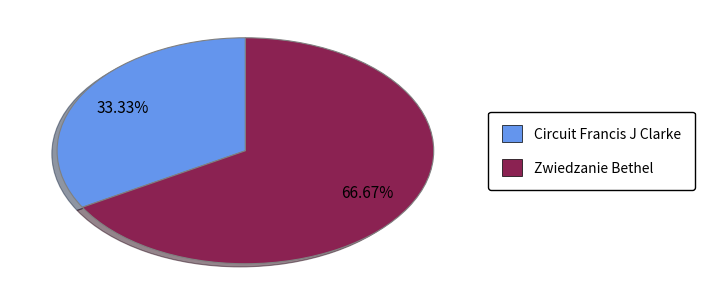

Does Circuit Francis J Clarke account for over 50% of the chart?

No